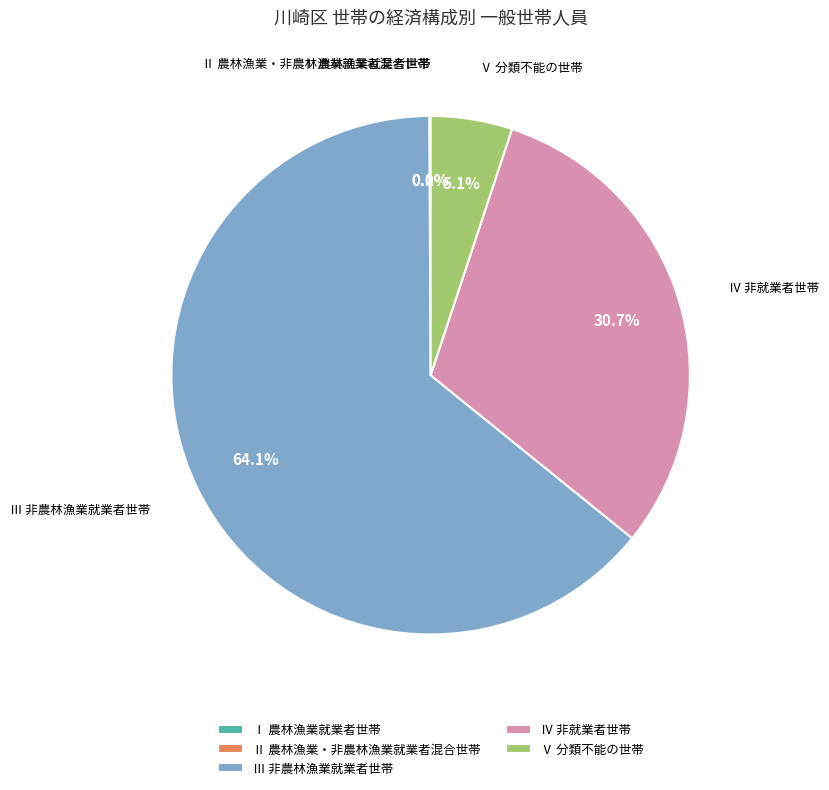

What is the ratio of the value at Ⅲ 非農林漁業就業者世帯 to the value at Ⅴ 分類不能の世帯?

12.6